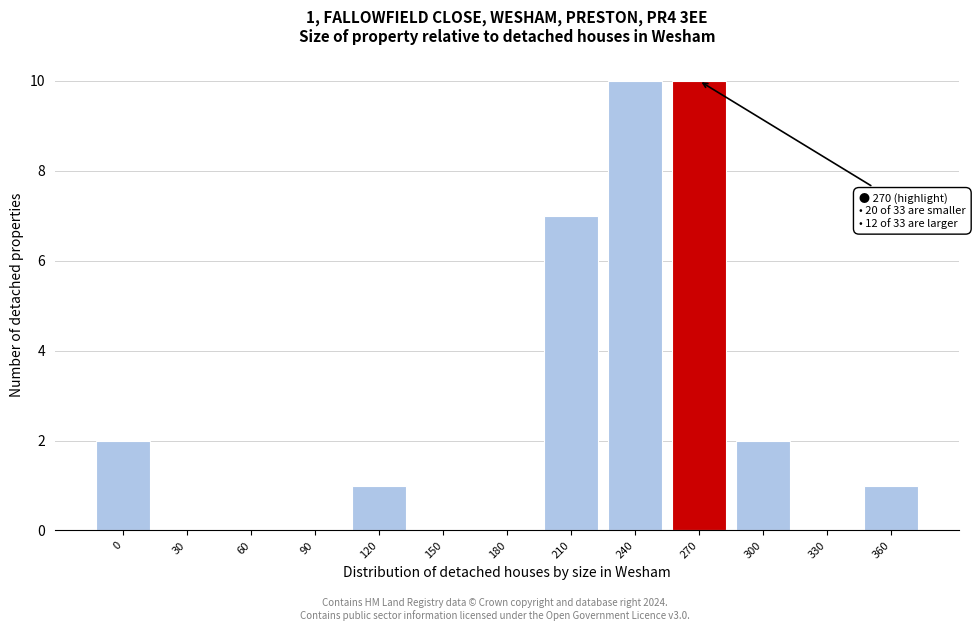

Reading left to right, what are all the values shown in this chart?

0=2	30=0	60=0	90=0	120=1	150=0	180=0	210=7	240=10	270=10	300=2	330=0	360=1